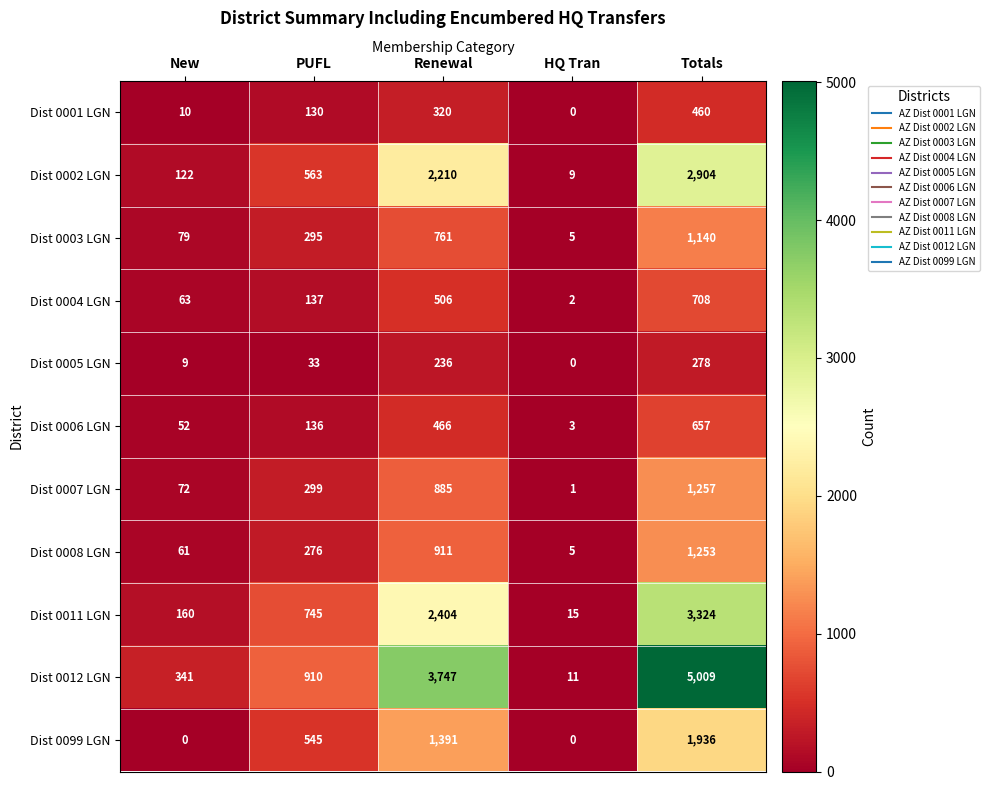

What is the average value of the Dist 0003 LGN series?

456